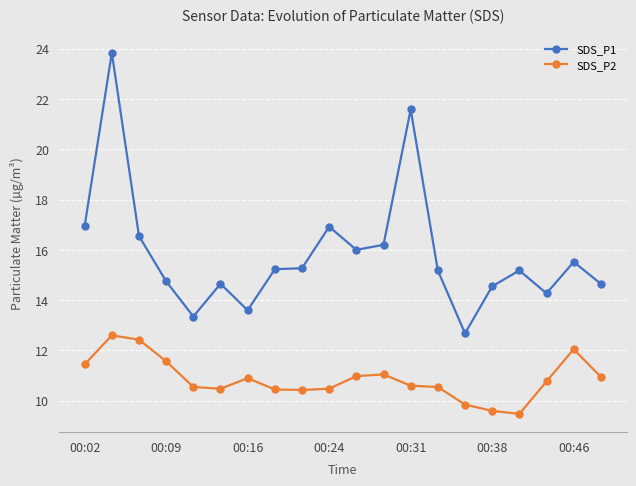

Which series has the widest spread of values?

SDS_P1